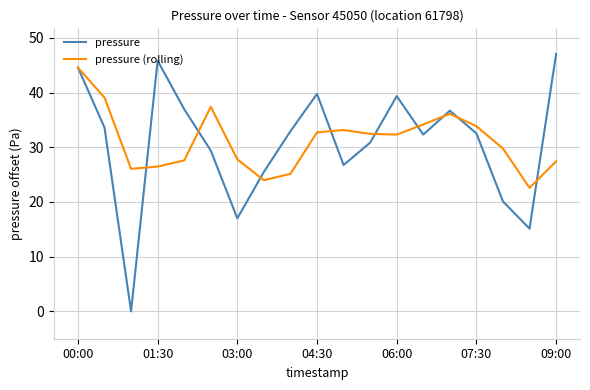

How many values in the pressure (rolling) series exceed 32?

10